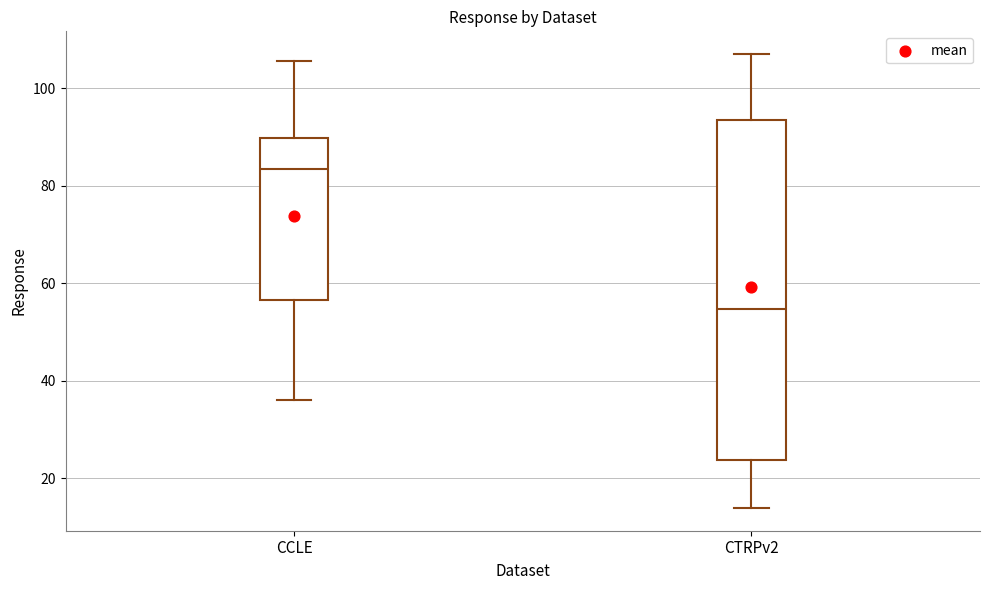

Which box is the tallest, from its lower edge to its upper edge?

CTRPv2